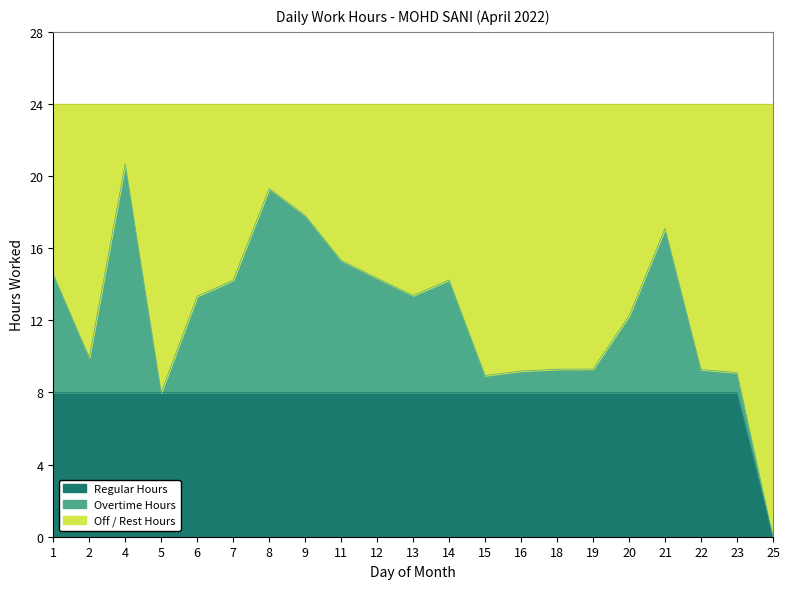

The Regular Hours series shows 8.0 at 23. True or false?

True